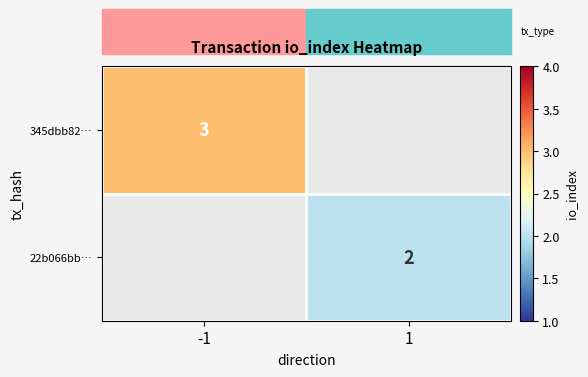

True or false: 345dbb82… has a value of 1 at -1.

False